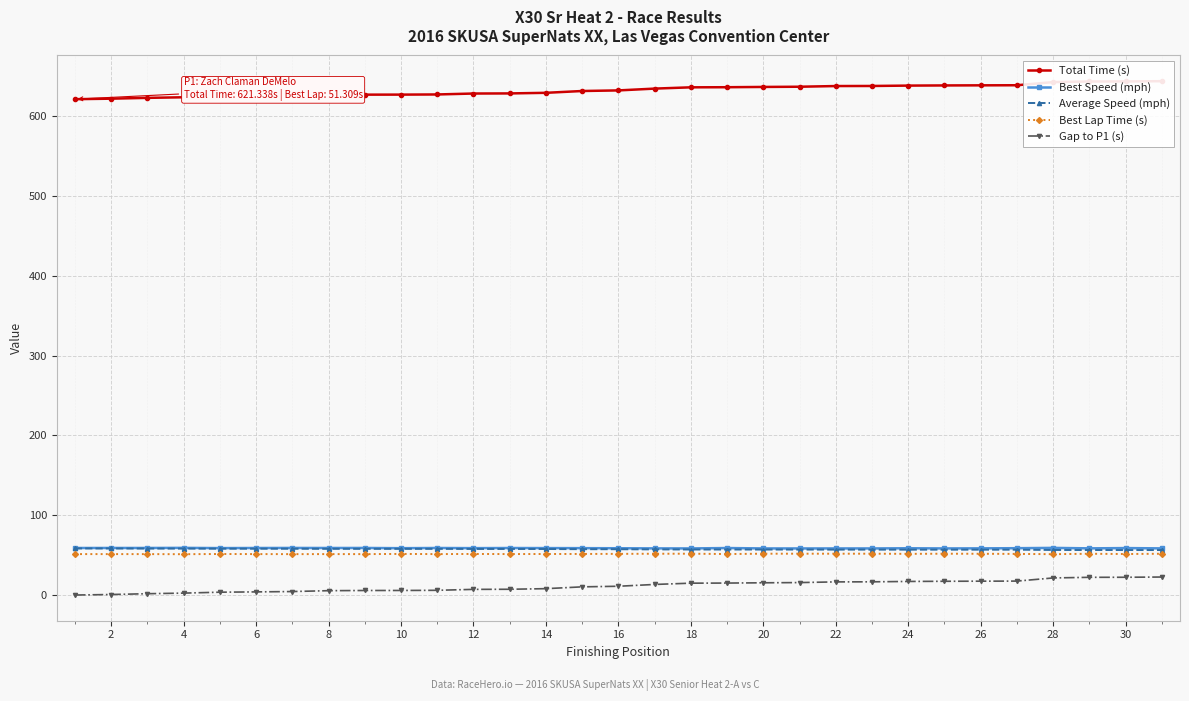

At how many categories does at least one series exceed 190?

31